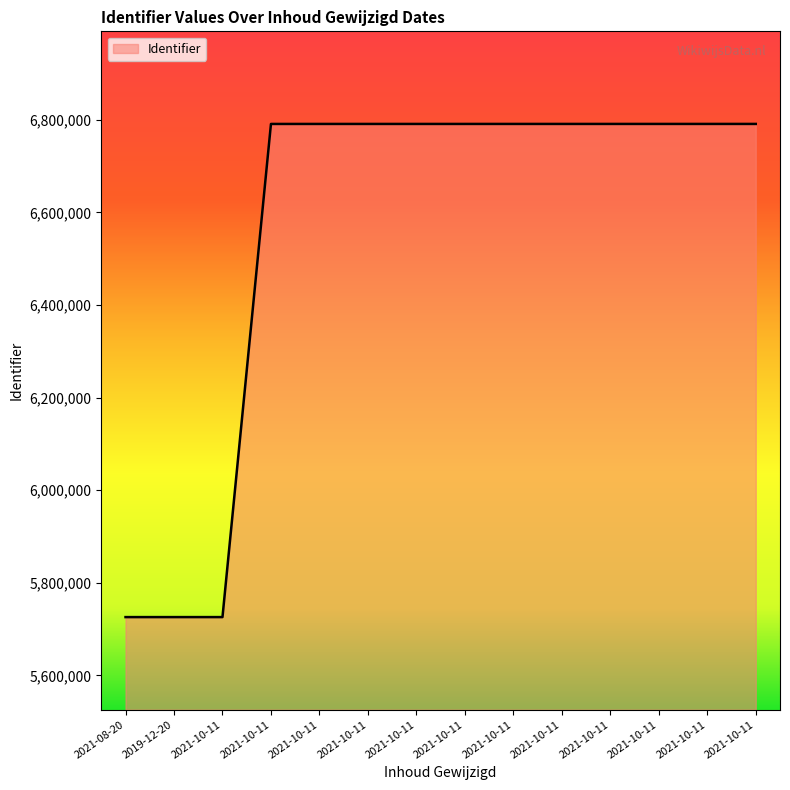

Reading left to right, list all the values displayed in this chart.

2021-08-20=5725706	2019-12-20=5725707	2021-10-11=5725709	2021-10-11=6790906	2021-10-11=6790921	2021-10-11=6790925	2021-10-11=6790927	2021-10-11=6790929	2021-10-11=6790933	2021-10-11=6790935	2021-10-11=6790940	2021-10-11=6790945	2021-10-11=6790948	2021-10-11=6790952